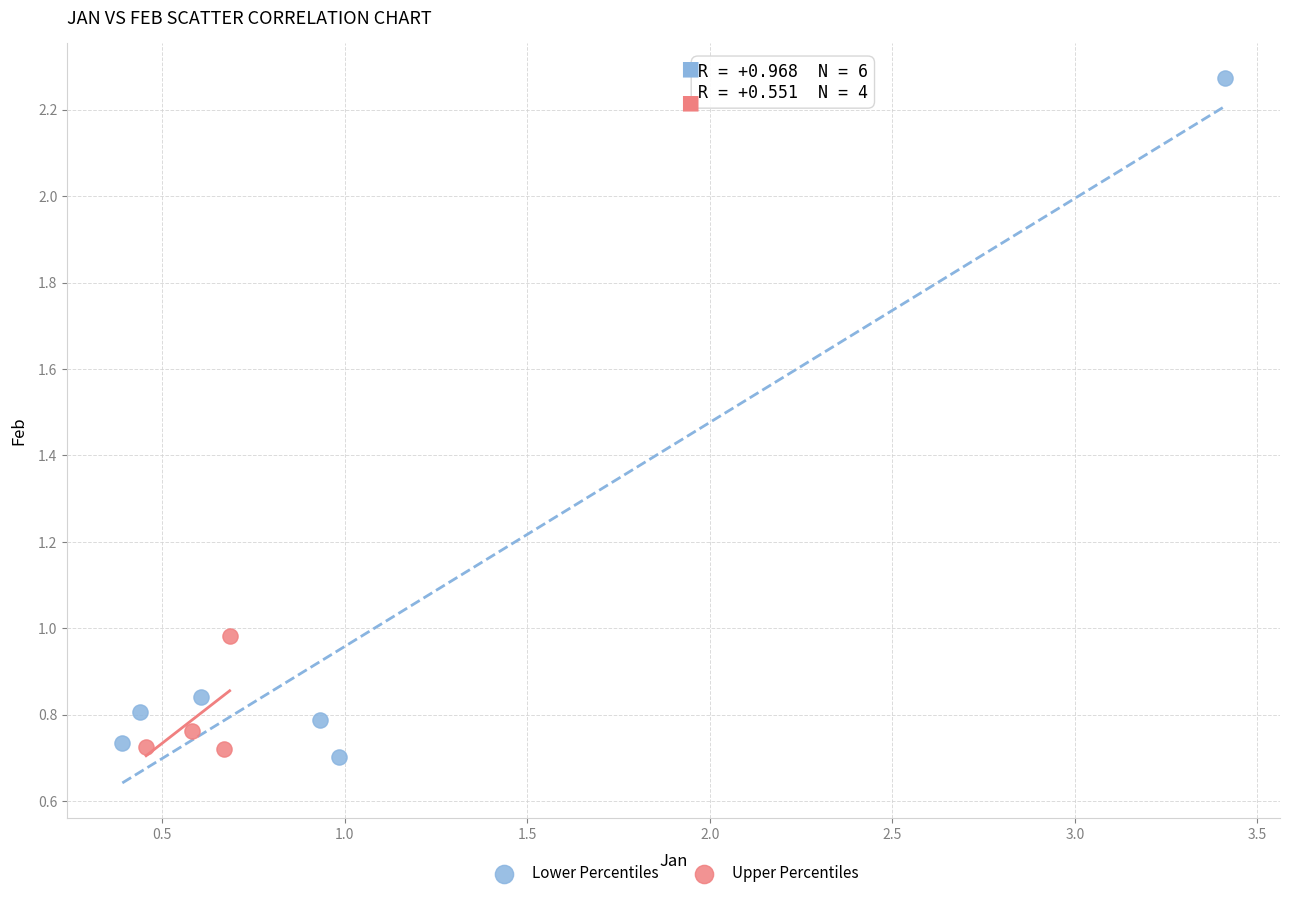

Which series contains the highest Y value?

Lower Percentiles